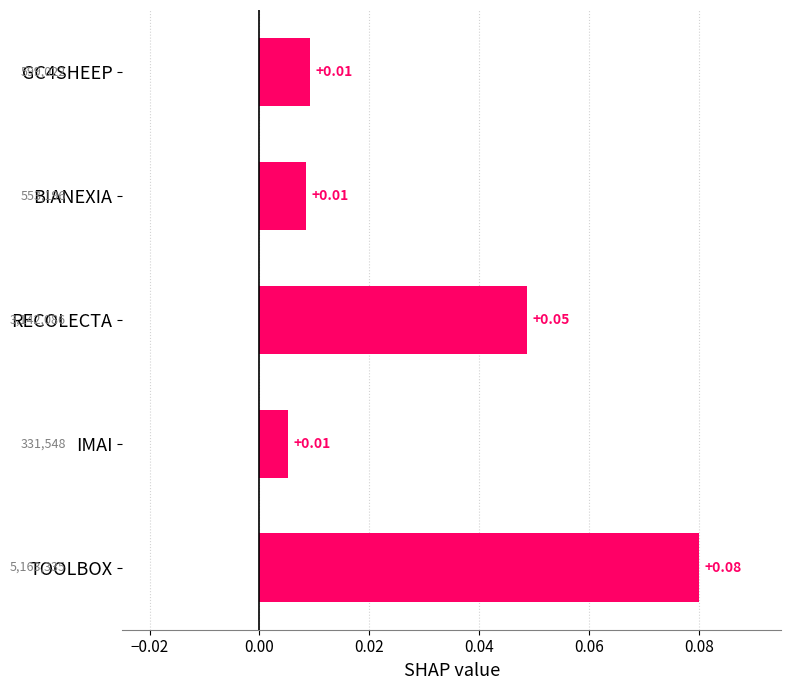

Which label corresponds to the largest value in the chart?

TOOLBOX